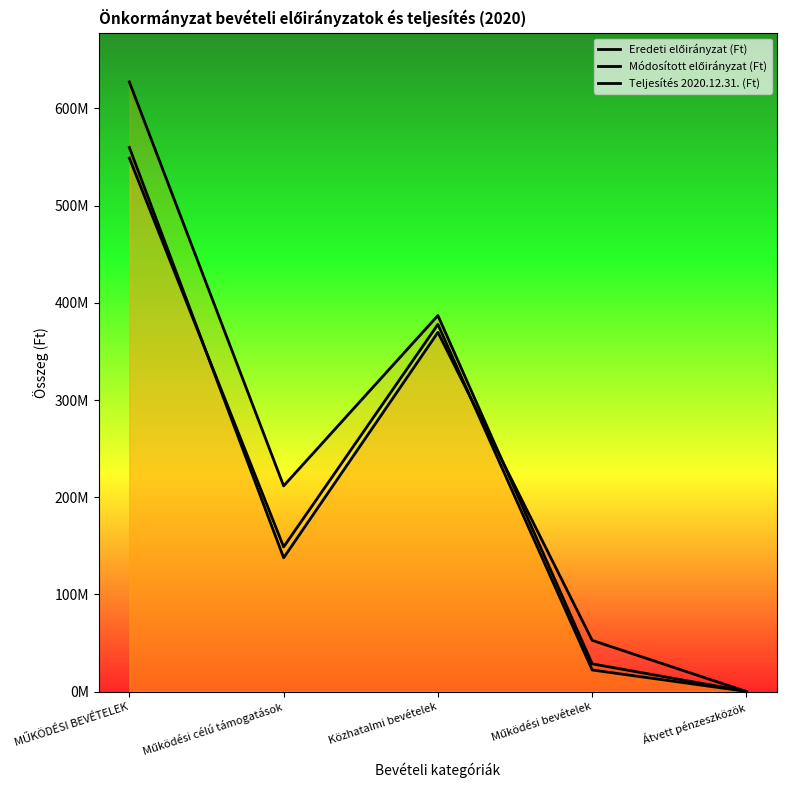

Is it true that Eredeti előirányzat (Ft) equals 953640887 at MŰKÖDÉSI BEVÉTELEK?

False